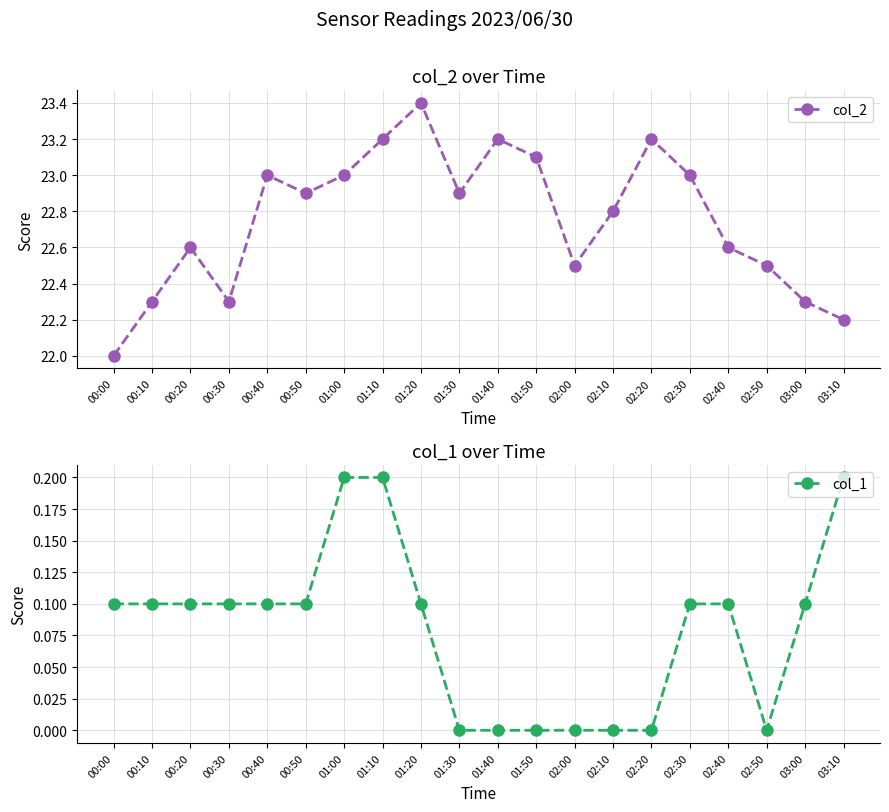

Which has a higher value, 00:50 or 01:10?

01:10